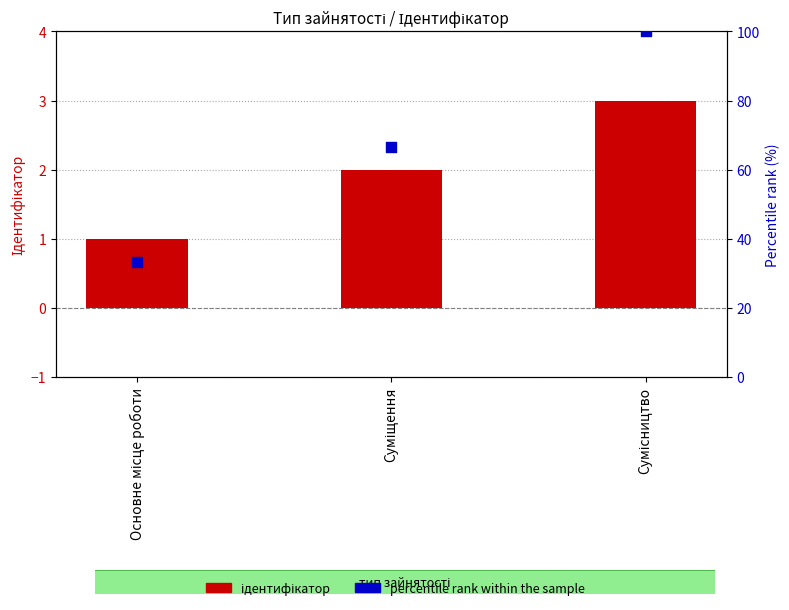

Which series has the widest spread of Y values?

percentile rank within the sample